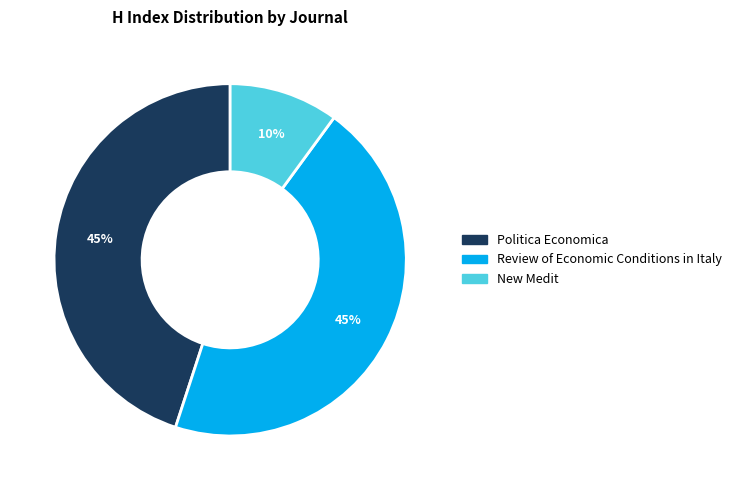

Count the number of slices in the pie.

3